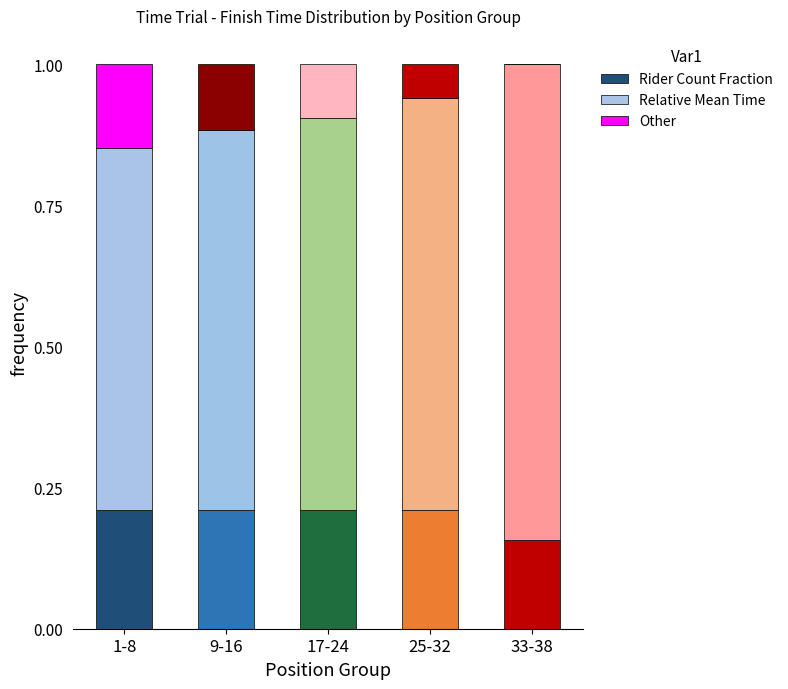

At how many categories does at least one series exceed 0?

5